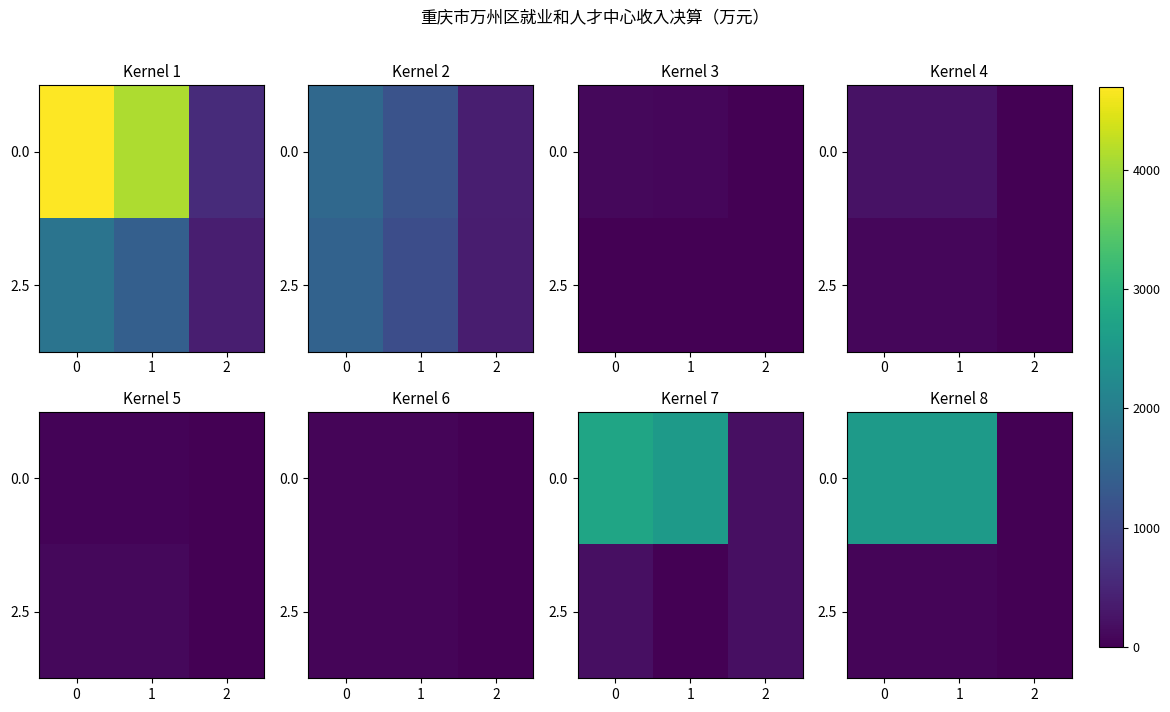

How many values in the 0.0 series exceed 2563?

2